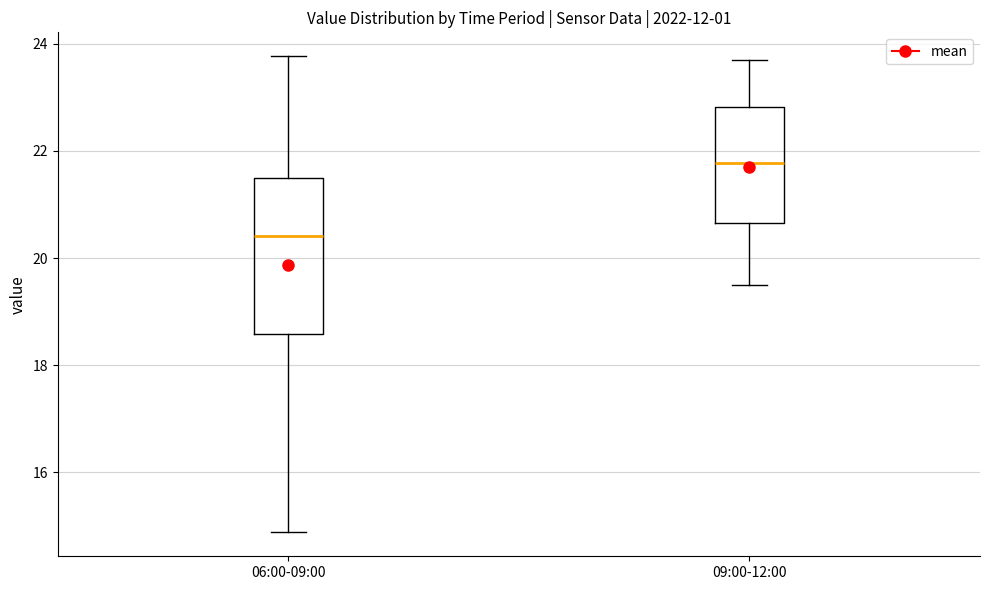

Reading left to right, read every box against the y-axis: the position of its median line, the range the box covers, and the ends of its whiskers. The values are not printed on the chart, so give them approximately, as read against the axis.

06:00-09:00: median 20.4, box 18.6 to 21.6, whiskers 14.8 to 23.8
09:00-12:00: median 21.8, box 20.6 to 22.8, whiskers 19.6 to 23.8